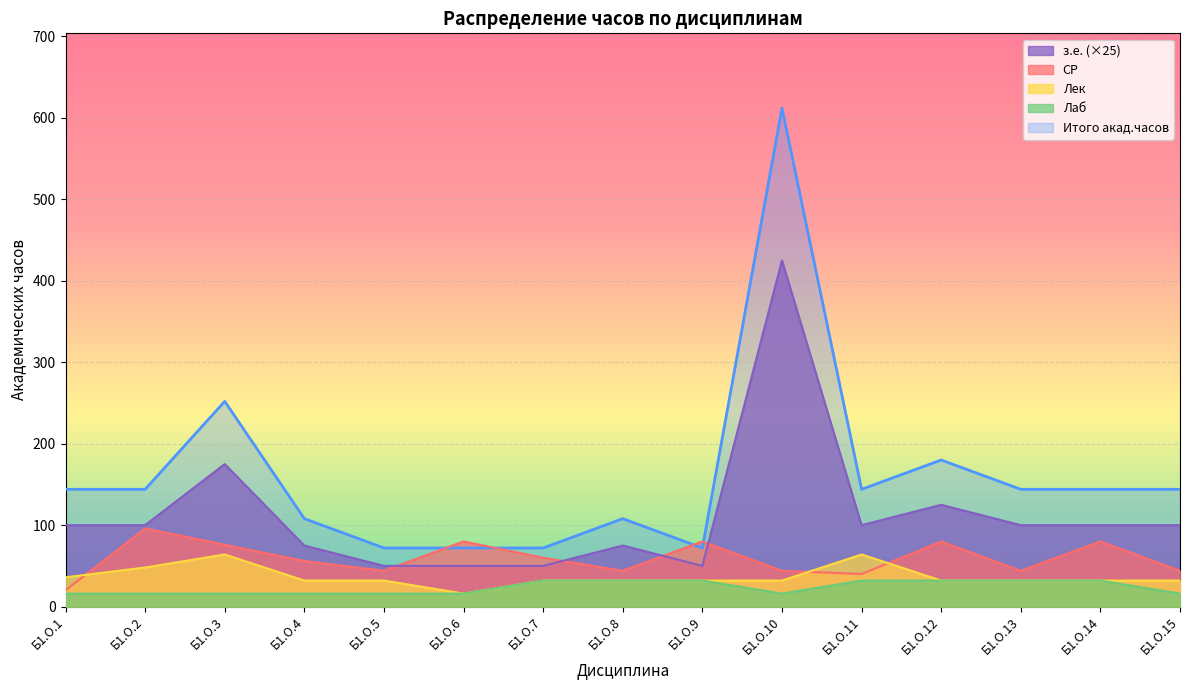

Which series has the widest spread of values?

Итого акад.часов